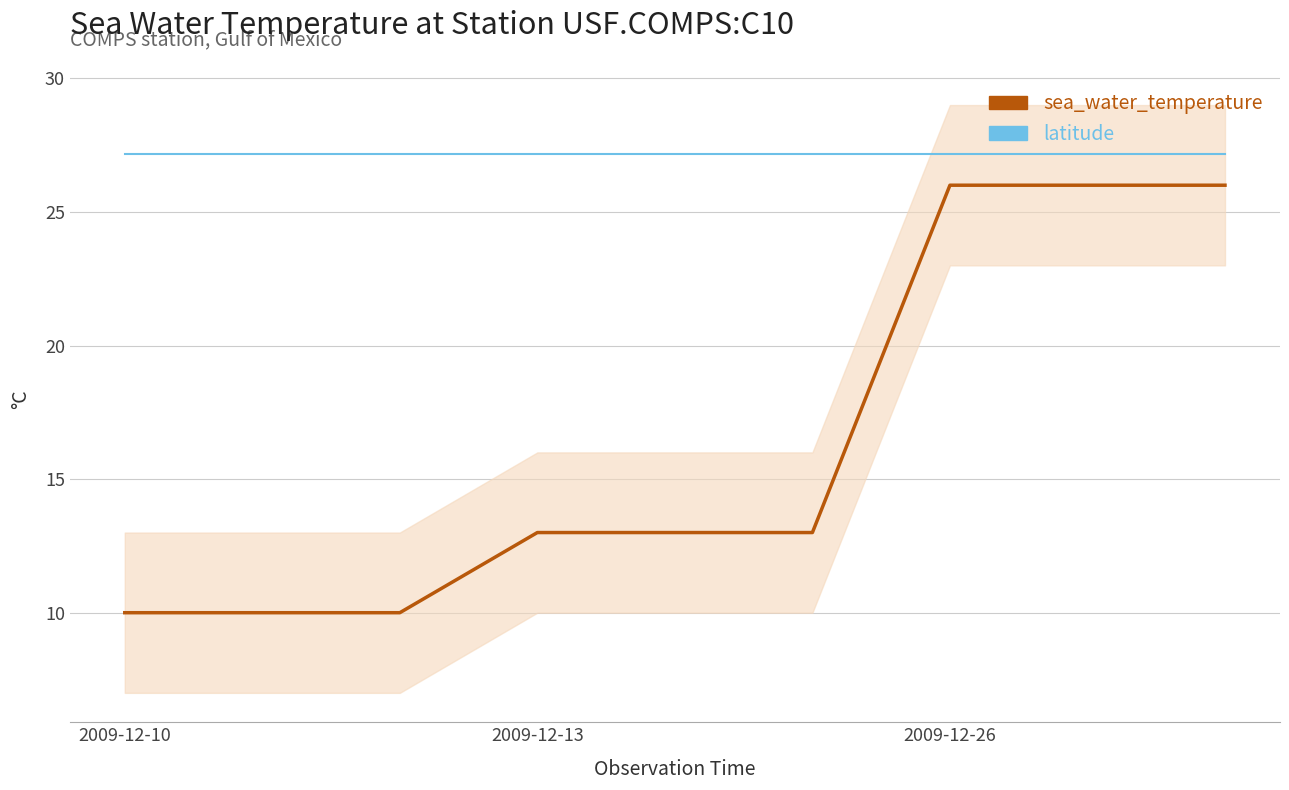

Reading left to right, what are all the values shown in this chart?

sea_water_temperature: 10.0	10.0	10.0	13.0	13.0	13.0	26.0	26.0	26.0
latitude: 27.2	27.2	27.2	27.2	27.2	27.2	27.2	27.2	27.2